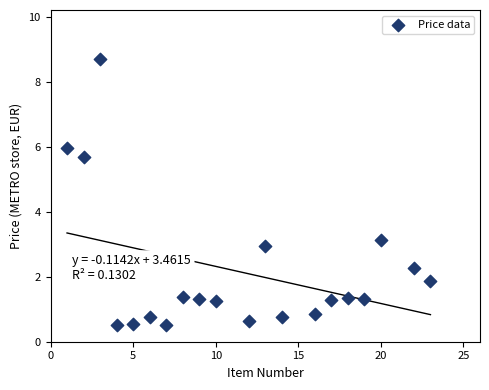

What Y value in the scatter plot is closest to 4?

3.1